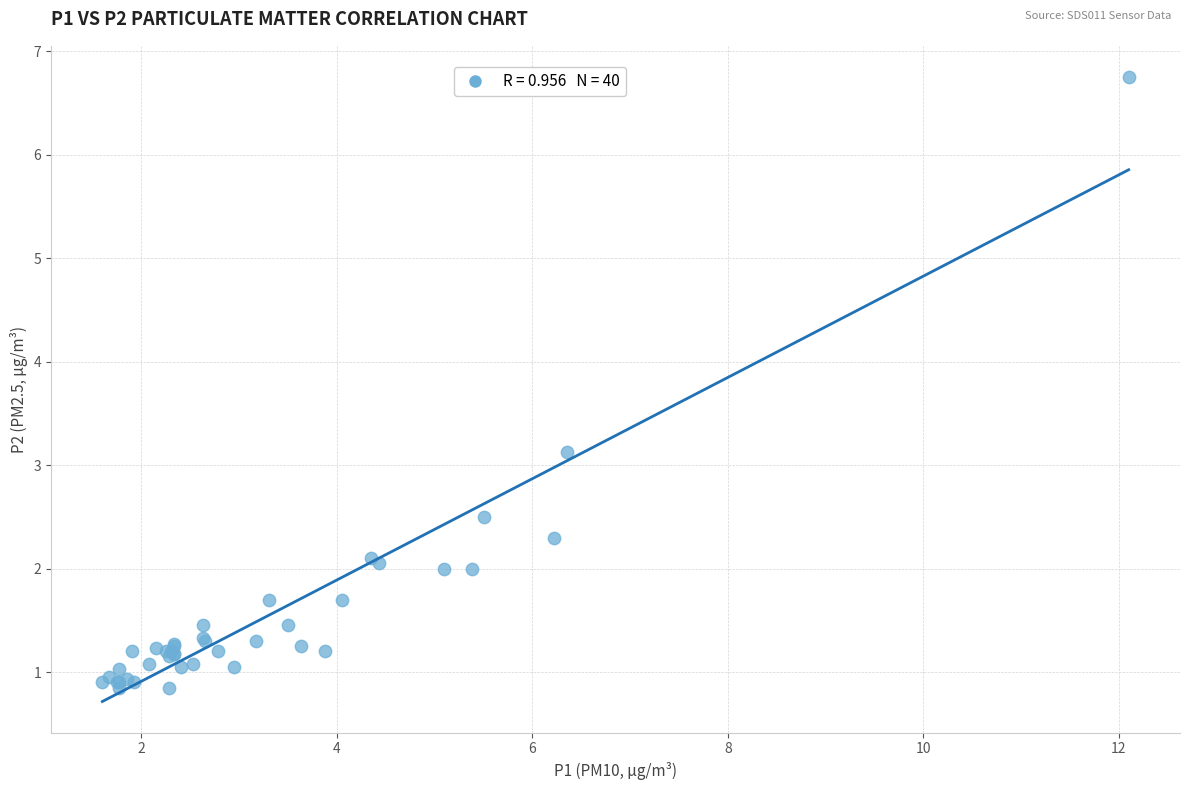

What Y value in the scatter plot is closest to 3?

3.1